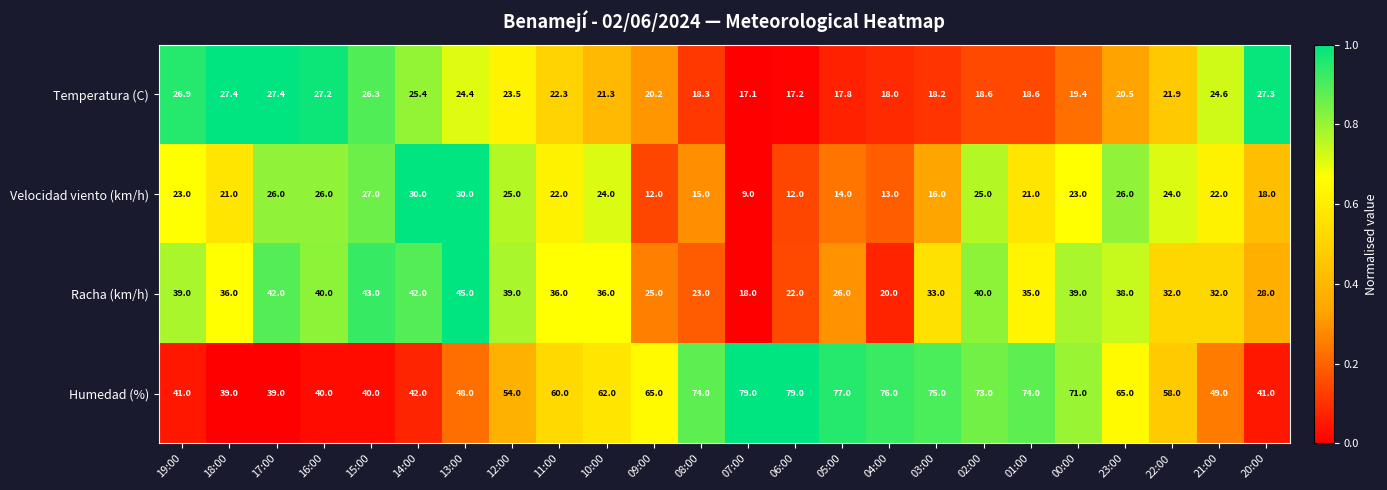

Which series has the largest total across all categories?

Humedad (%)